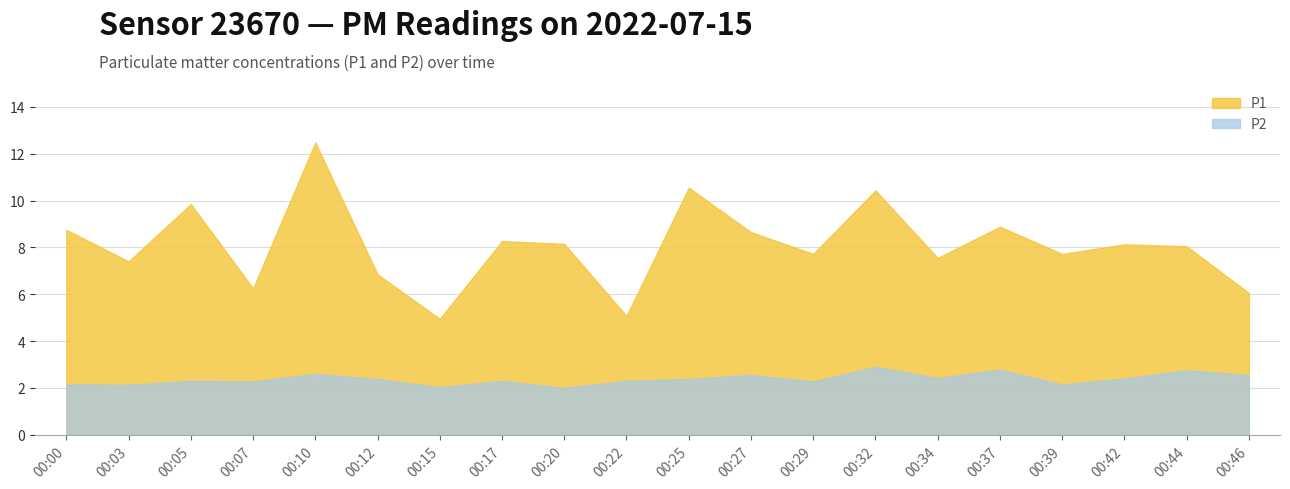

True or false: P2 has a value of 2.1 at 00:00.

True